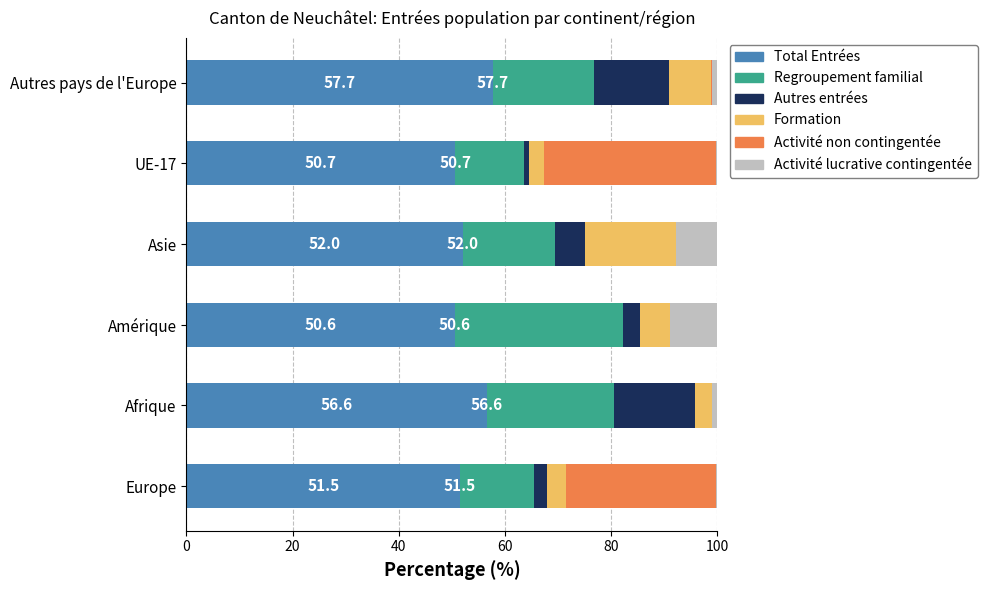

The value of Total Entrées at Asie is 52.0. True or false?

True